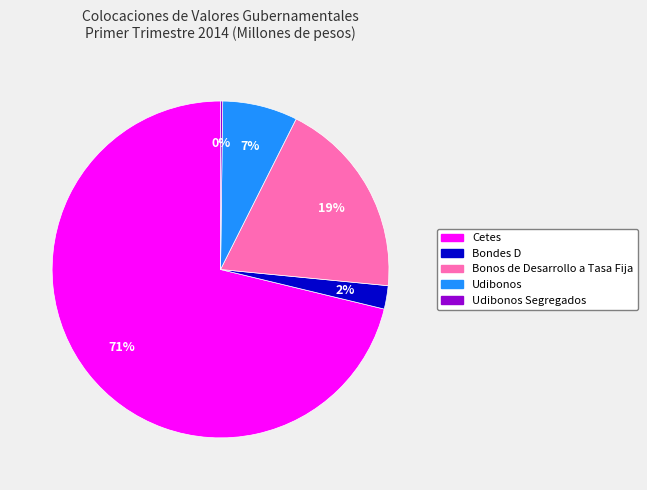

Is there any slice that represents more than half of the pie?

Yes